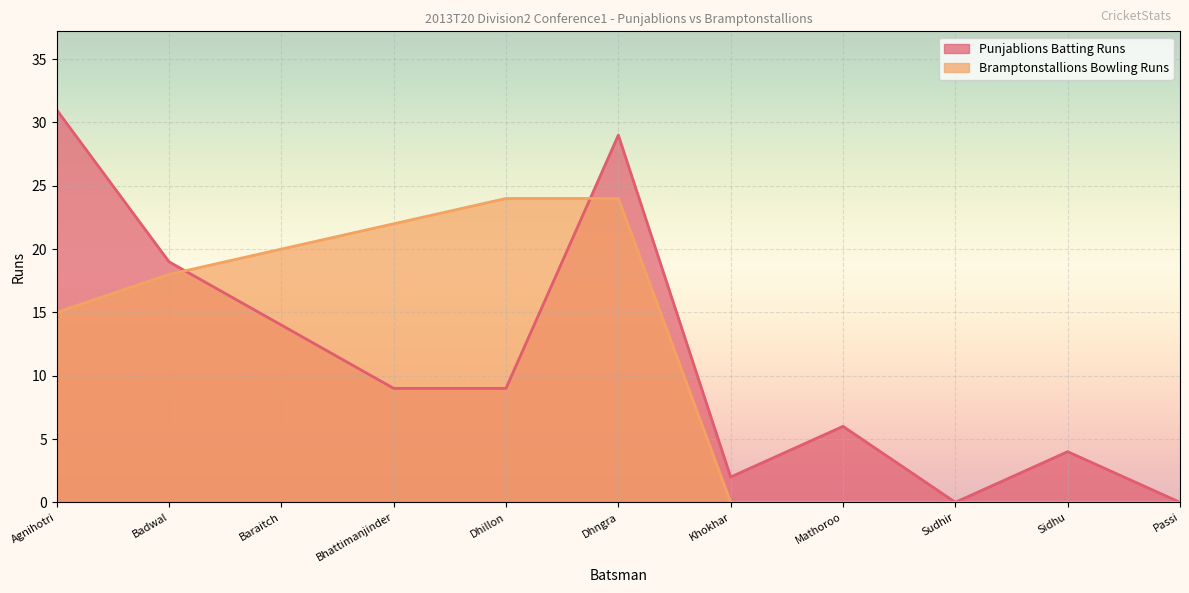

At which label does the data first exceed 9?

Agnihotri